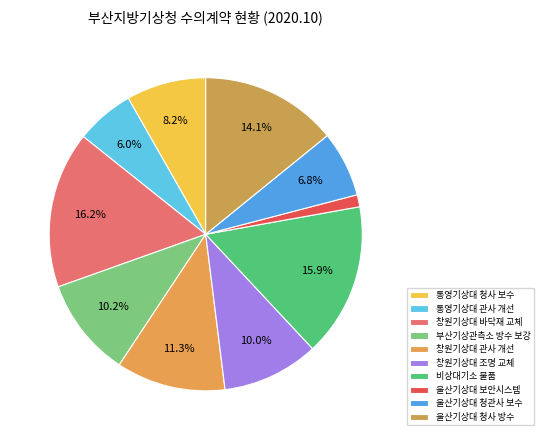

Is there a majority slice in this chart?

No